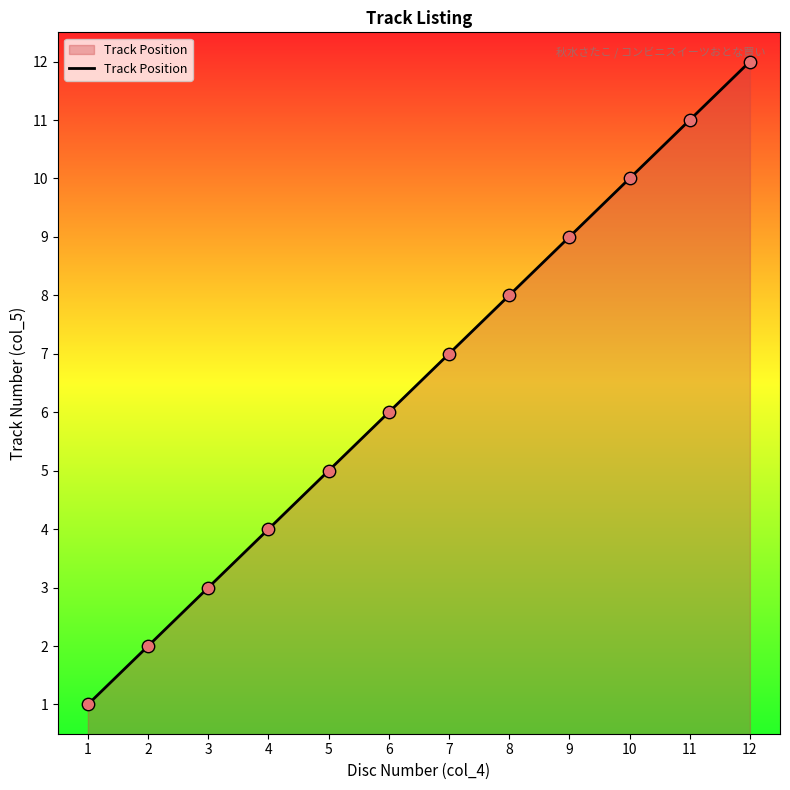

Which has a higher value, 9 or 5?

9